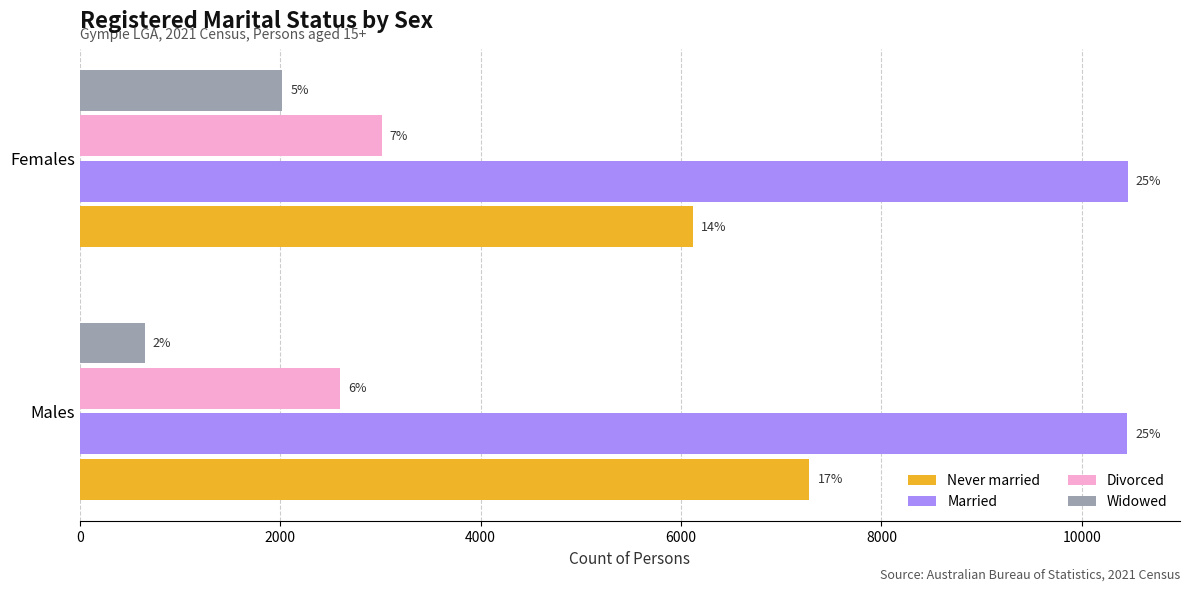

List the series in order of their peak value, lowest first.

Widowed, Divorced, Never married, Married